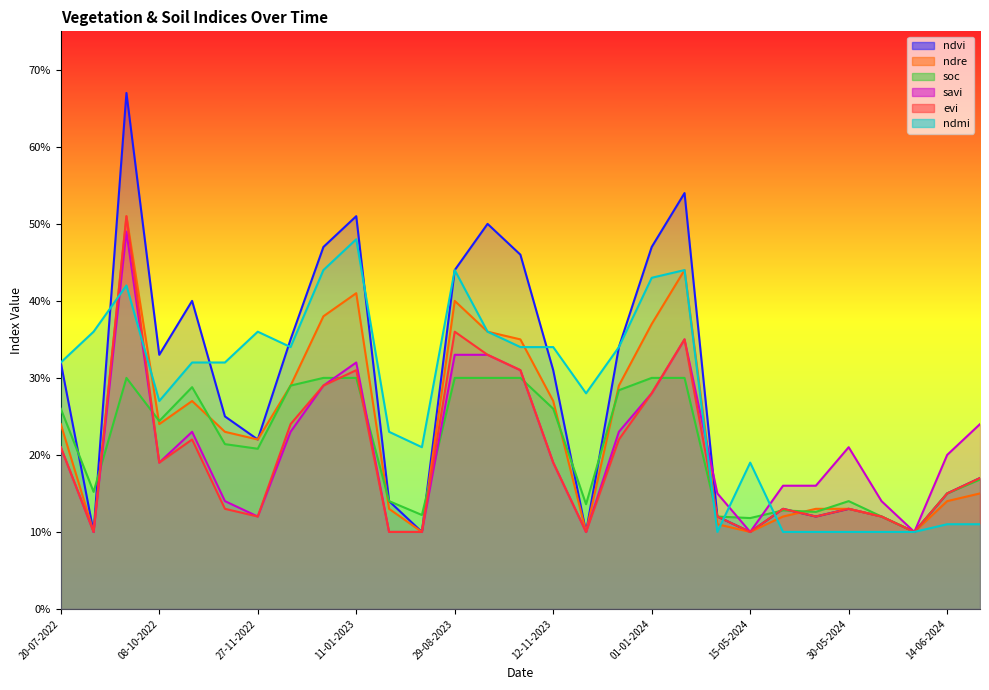

At which category does the chart reach its peak across all series?

23-09-2022